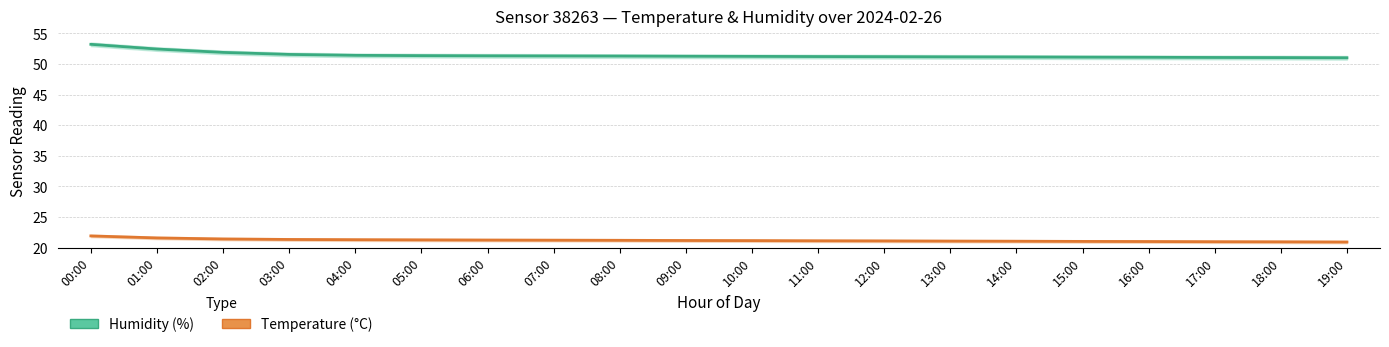

What is the lowest value of the Temperature (°C) series?

20.9